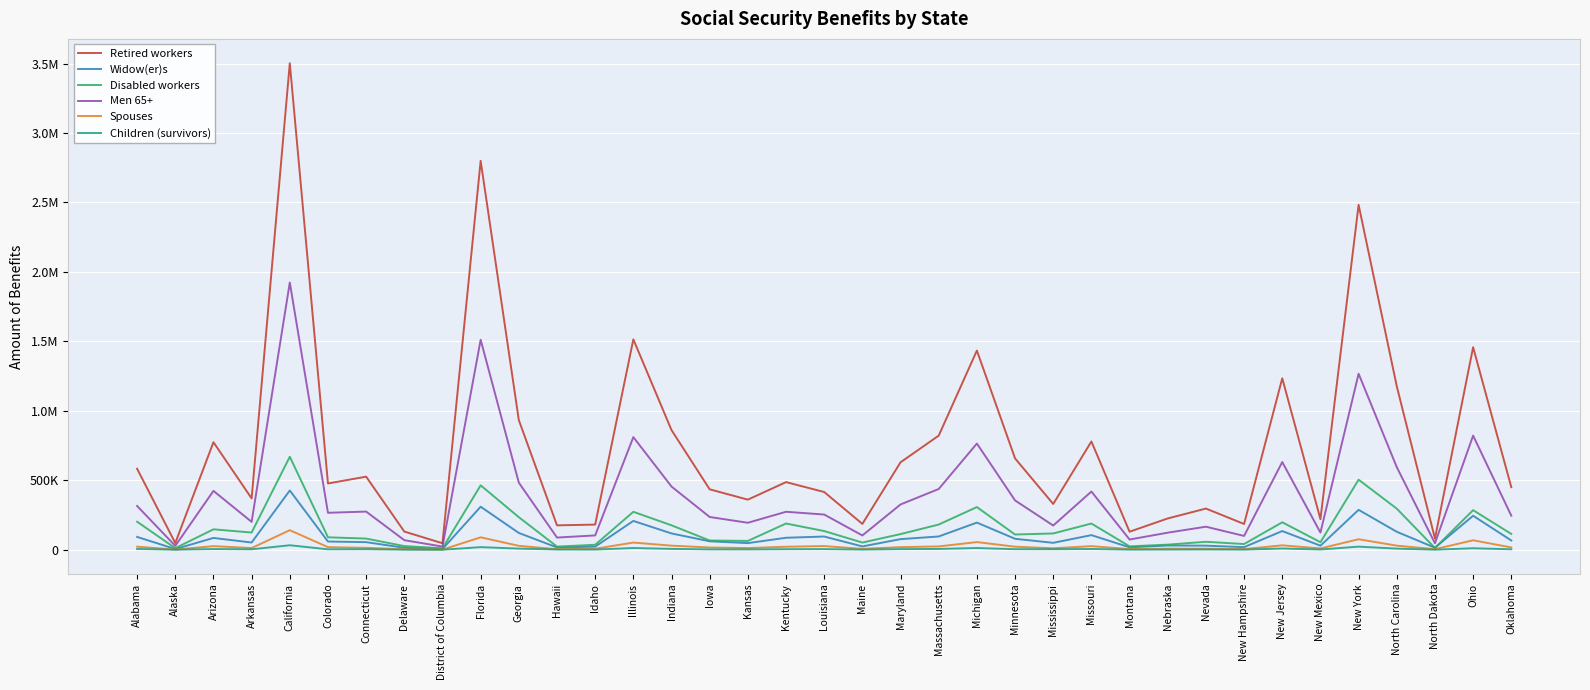

How many interior local peaks does the Men 65+ series have?

12